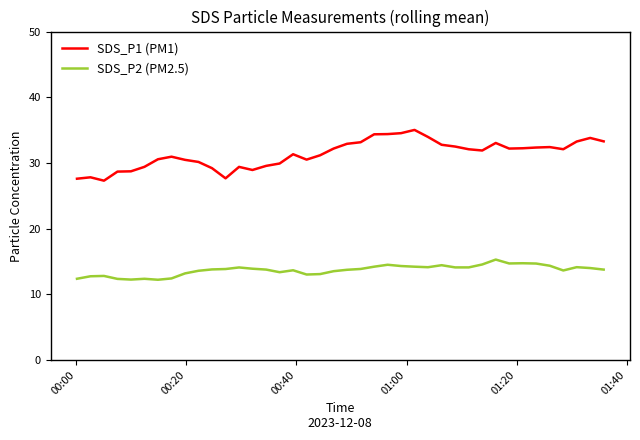

What is the difference between the maximum and minimum values in the SDS_P2 (PM2.5) series?

3.1